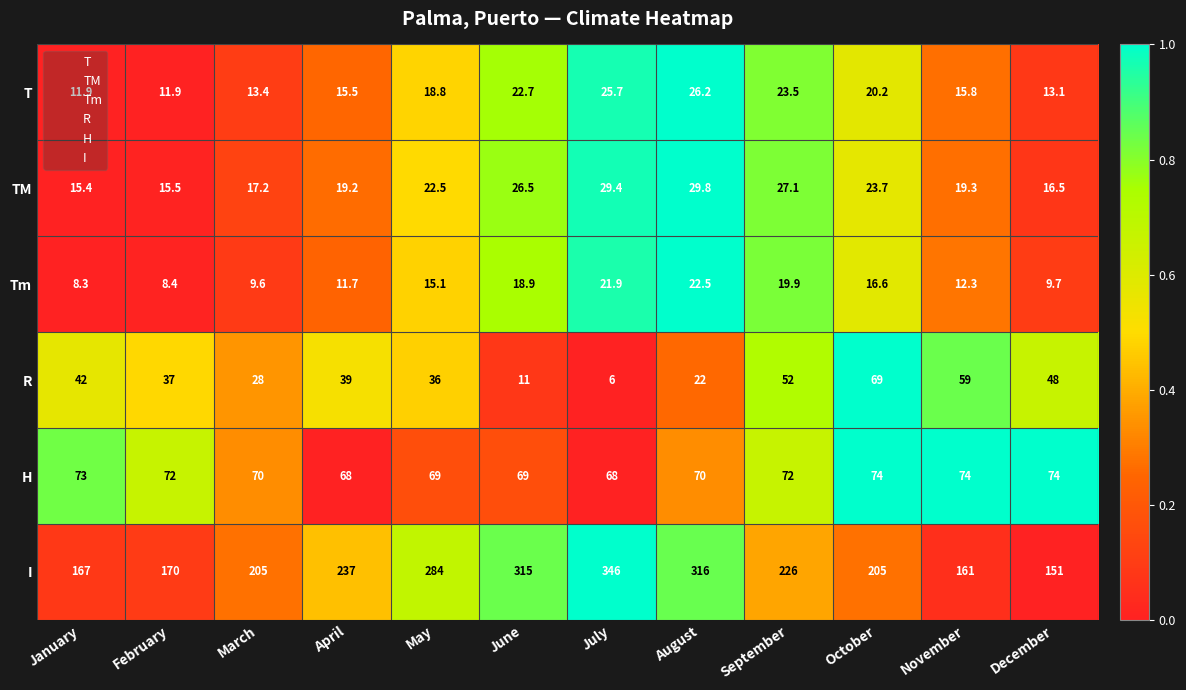

At which category does the chart reach its peak across all series?

July